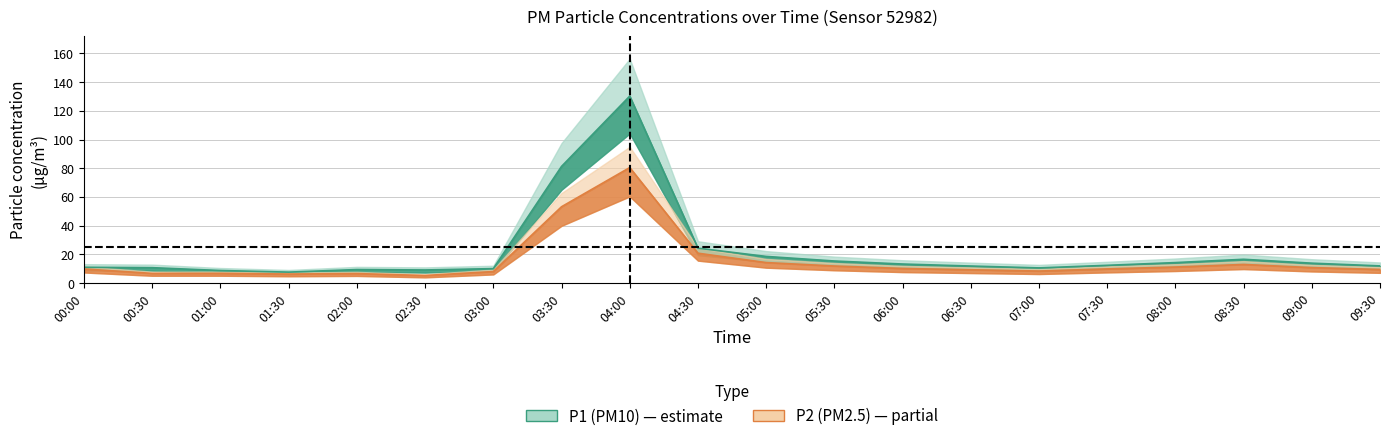

True or false: P2 and P1 intersect in this chart.

False